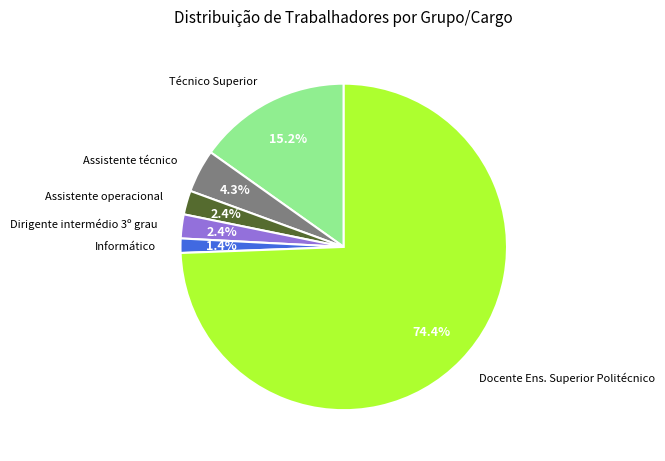

How many slices are in this pie chart?

6